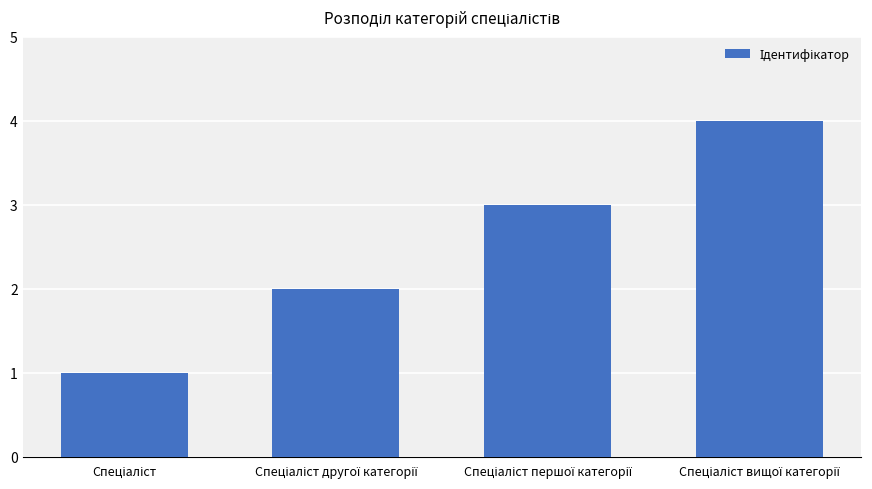

What is the maximum value shown in the chart?

4